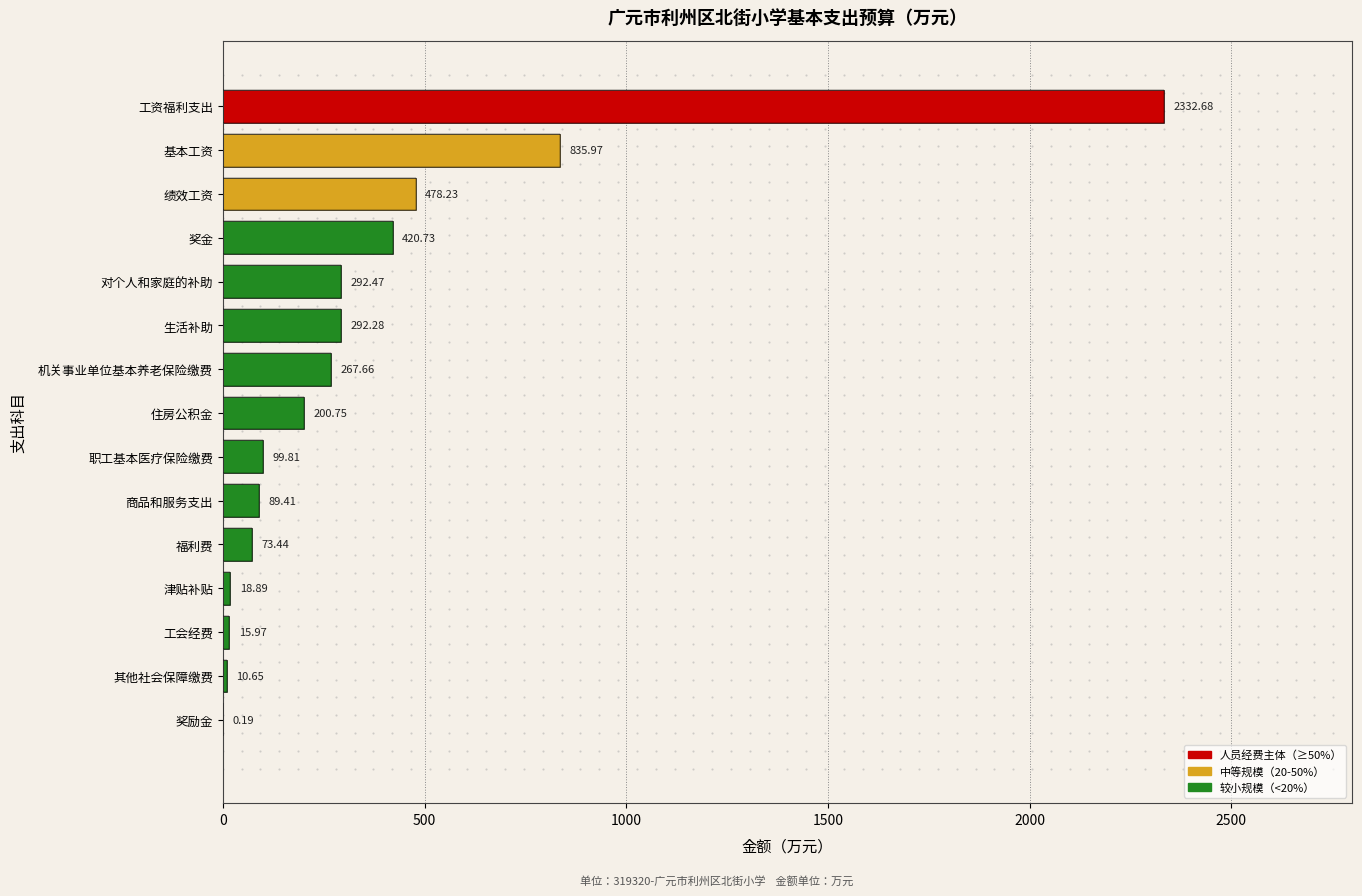

Approximately how many times larger is the value at 商品和服务支出 compared to 津贴补贴?

4.7